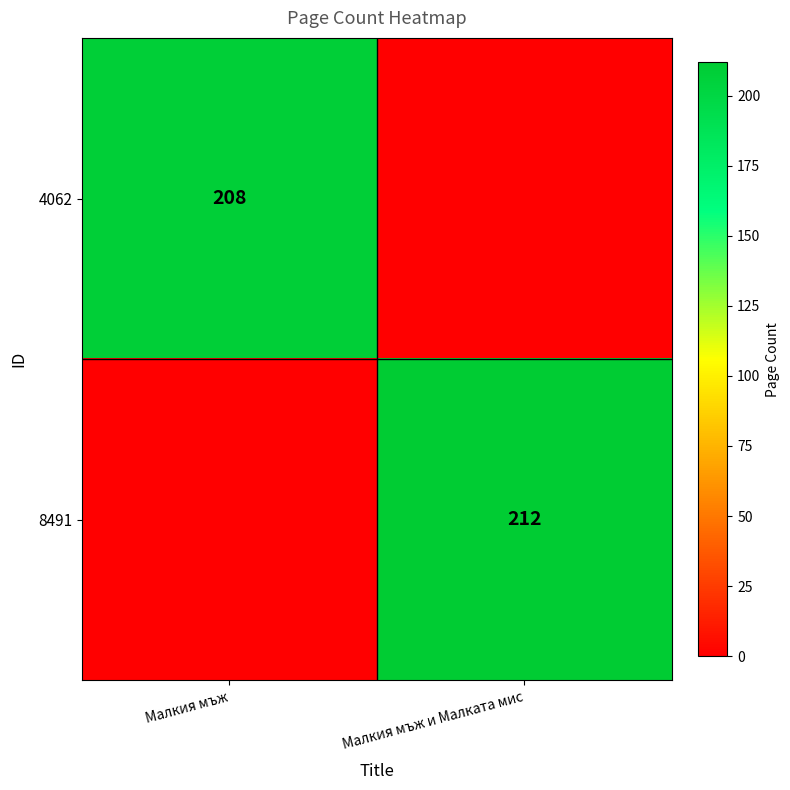

What is the spread (max minus min) of values at Малкия мъж?

208